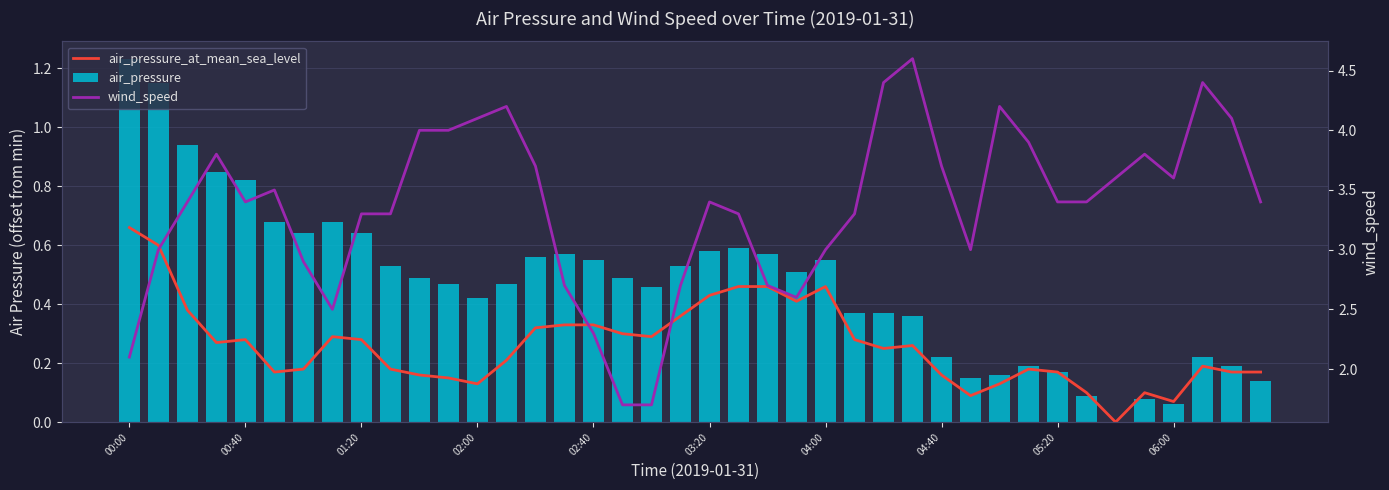

Rank the series by their maximum value, from highest to lowest.

wind_speed, air_pressure, air_pressure_at_mean_sea_level